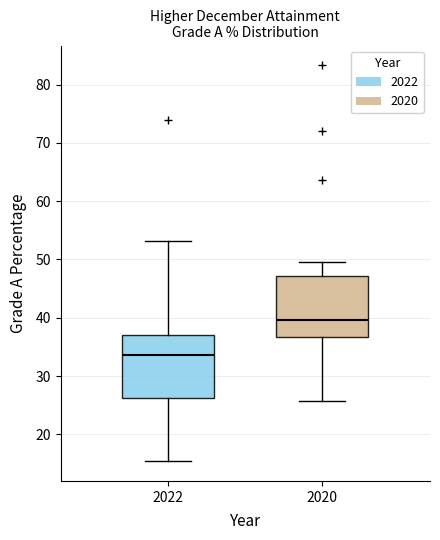

Which box has the lowest median line?

2022